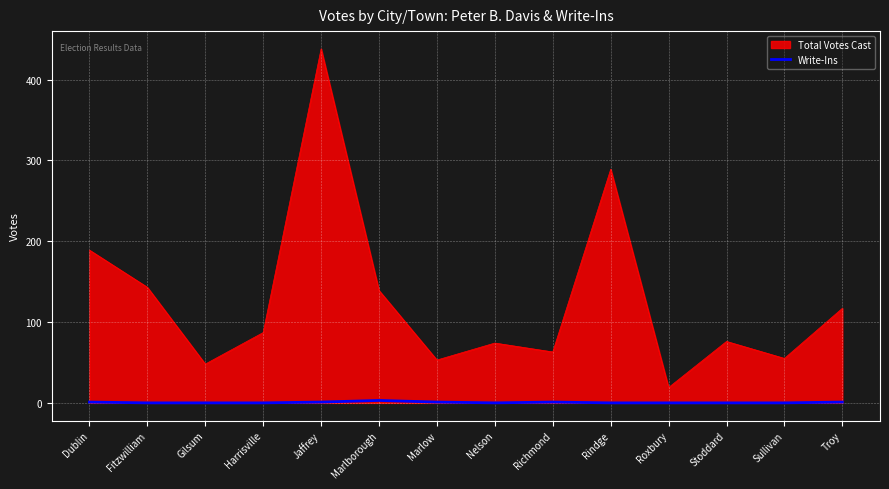

The value of Total Votes Cast at Stoddard is 115. True or false?

False